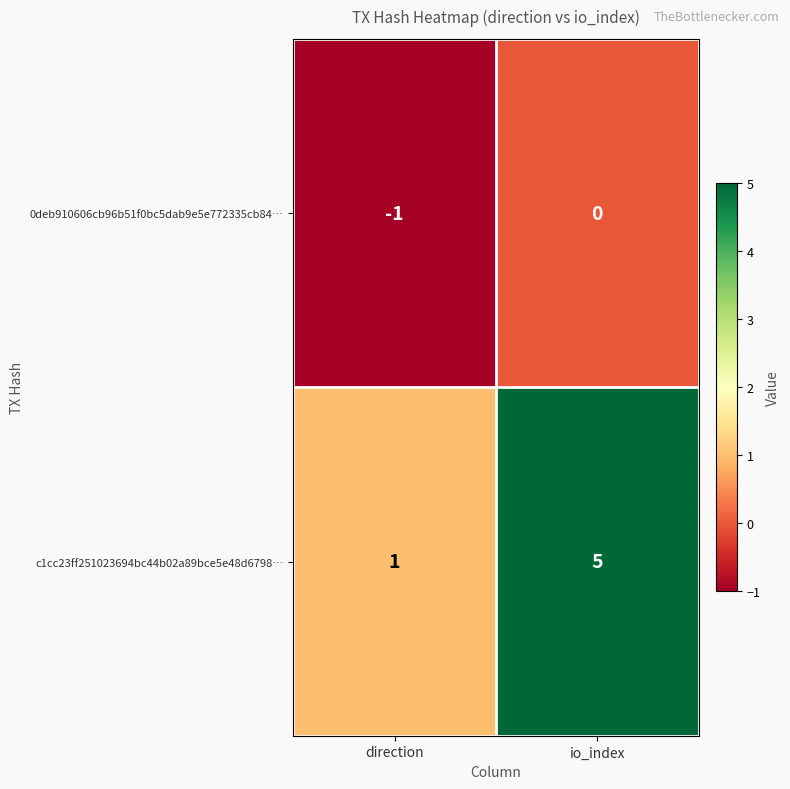

At which category is the sum across all series the highest?

io_index